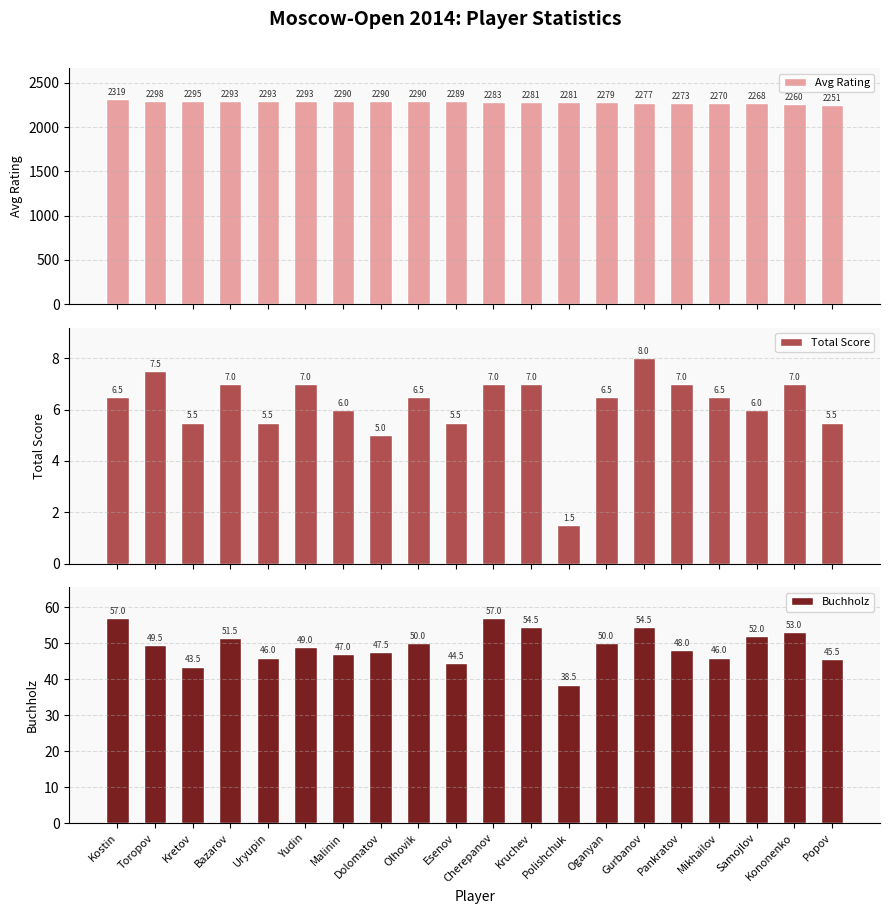

The Buchholz series shows 11.8 at Yudin. True or false?

False